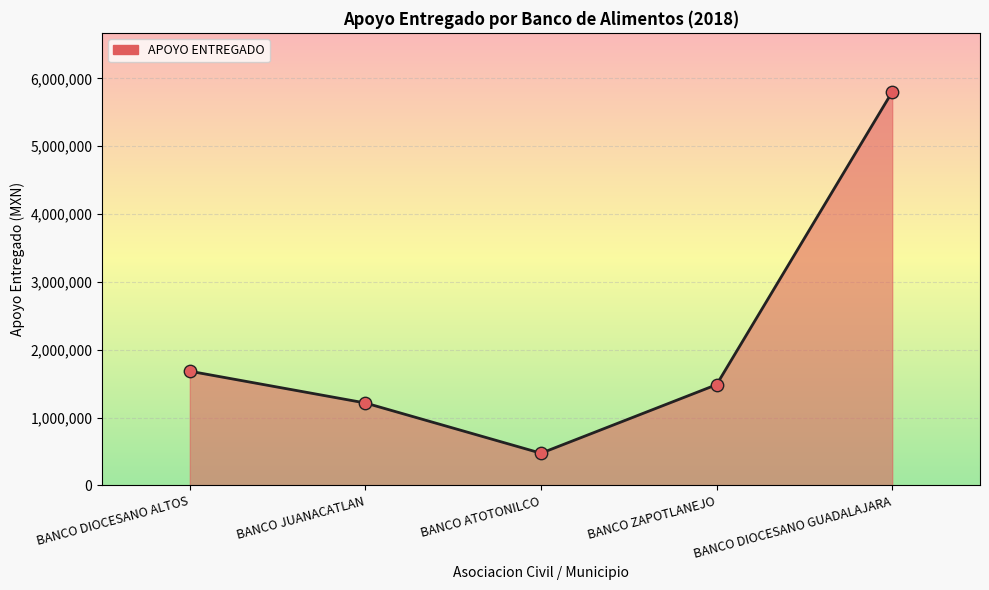

Which has a higher value, BANCO ZAPOTLANEJO or BANCO JUANACATLAN?

BANCO ZAPOTLANEJO